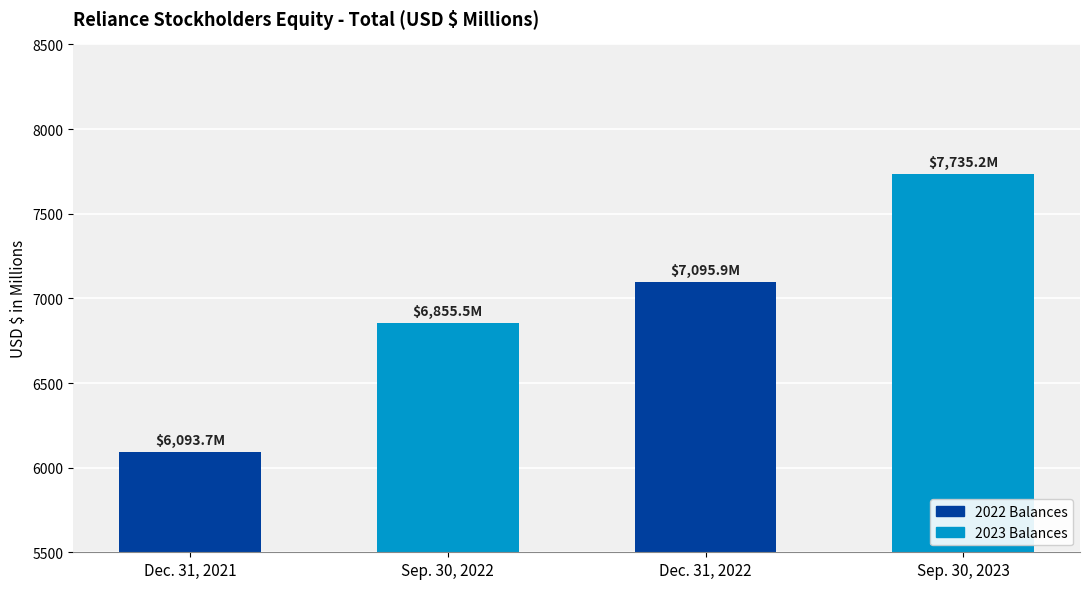

What is the sum of the values at Sep. 30, 2023 and Dec. 31, 2021?

13828.9